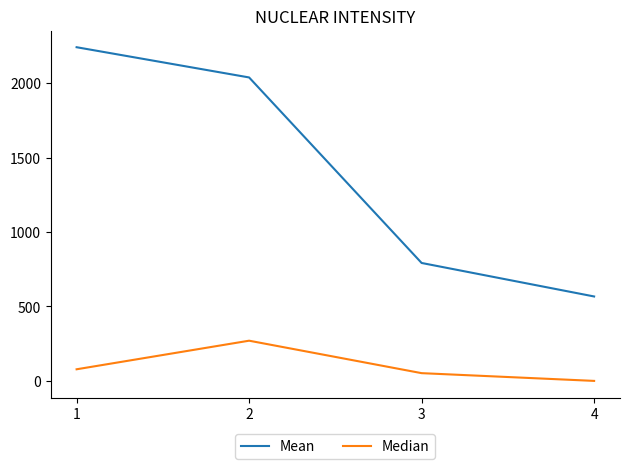

At 1, list the series in order from largest to smallest.

Mean, Median